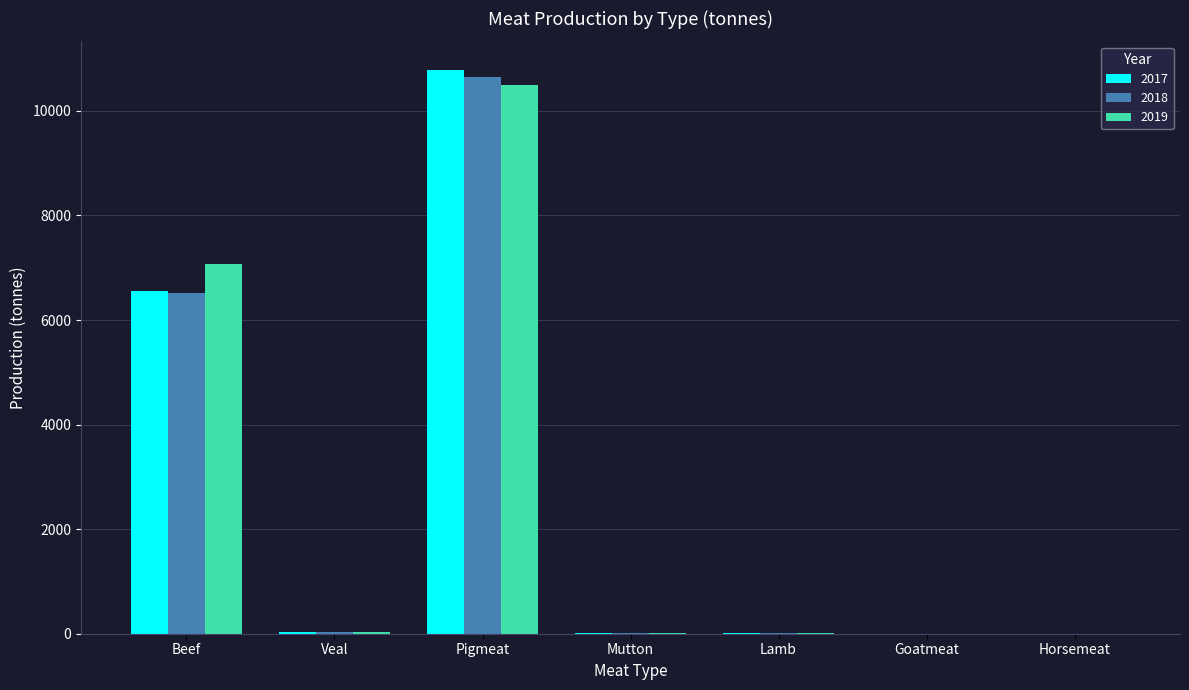

What is the greatest value displayed?

10790.0